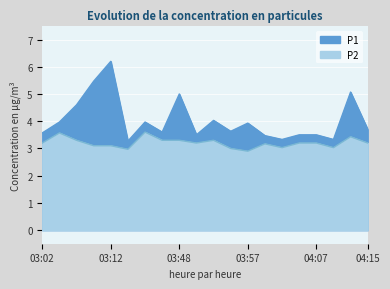

Reading left to right, list all the values displayed in this chart.

P1: 3.6	4.0	4.6	5.5	6.2	3.3	4.0	3.6	5.0	3.5	4.0	3.6	3.9	3.5	3.3	3.5	3.5	3.3	5.1	3.7
P2: 3.2	3.6	3.3	3.1	3.1	3.0	3.6	3.3	3.3	3.2	3.3	3.0	2.9	3.2	3.0	3.2	3.2	3.0	3.4	3.2